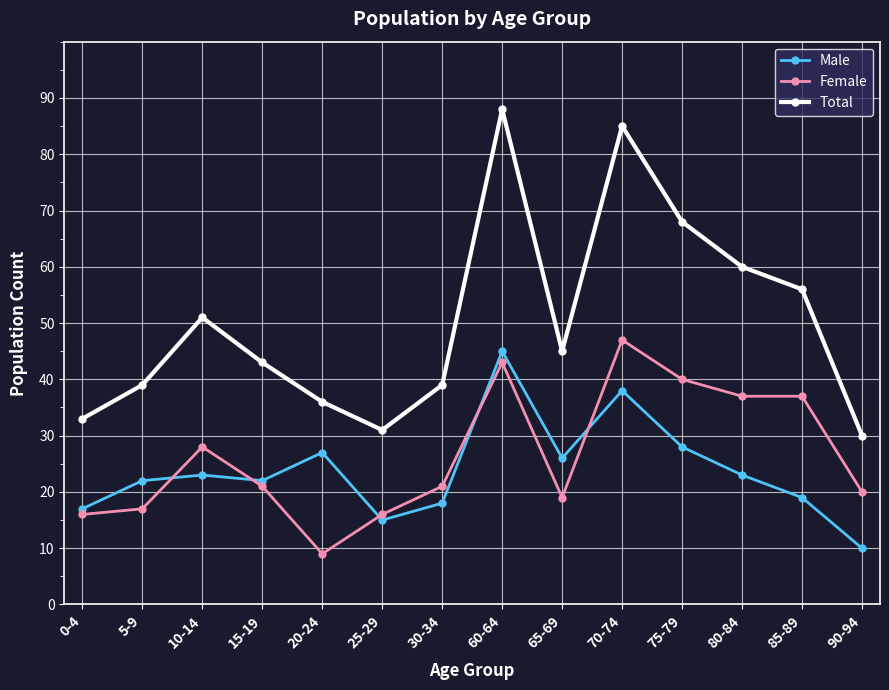

At how many categories does at least one series exceed 76?

2